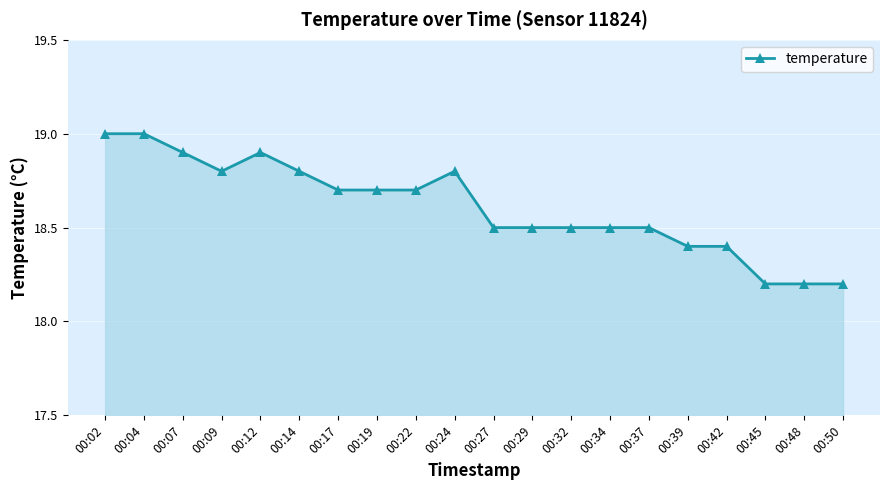

True or false: the data shows 7.4 at 00:29.

False